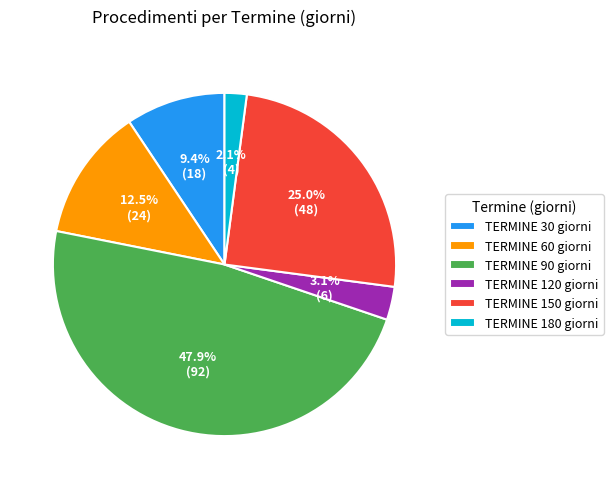

Is TERMINE 120 giorni the majority of the pie?

No